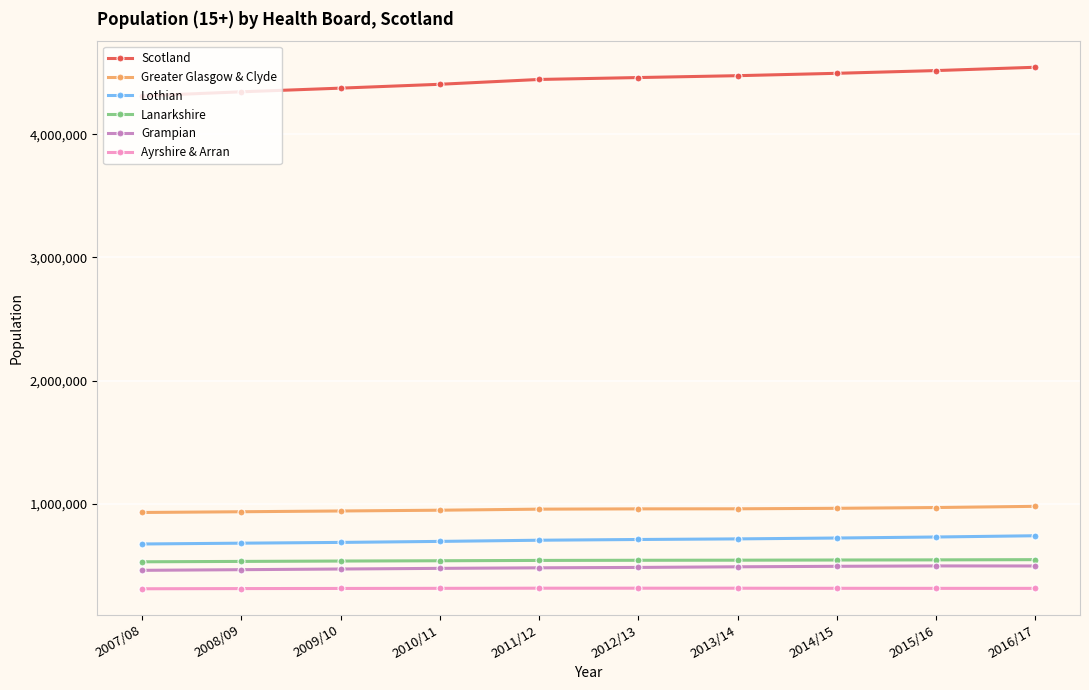

What is the spread (max minus min) of values at 2015/16?

4204885